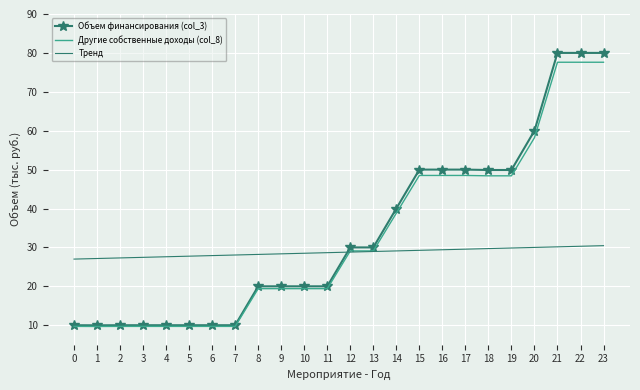

Is it true that Объем финансирования (col_3) equals 17.9 at 14?

False